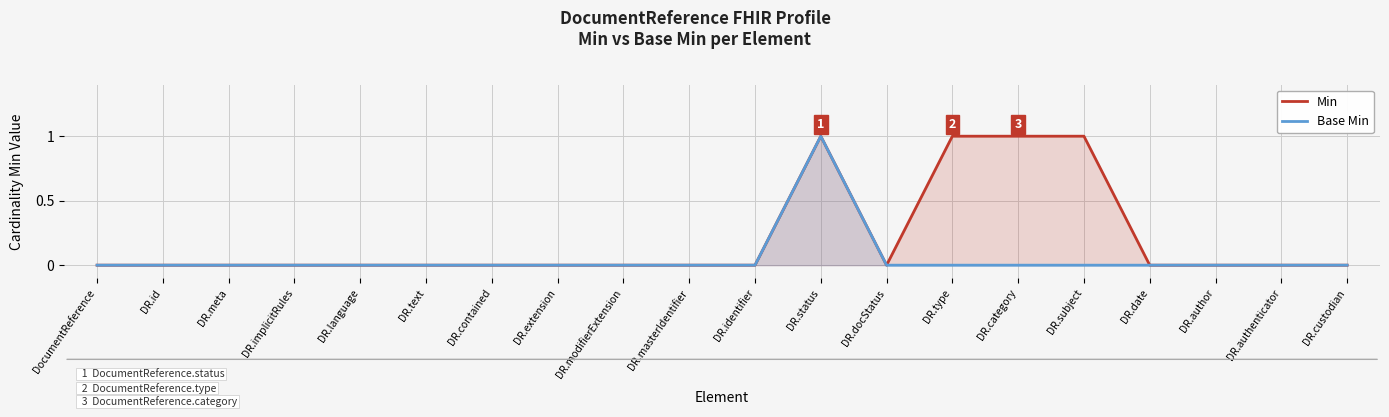

Rank the series by their average value, from highest to lowest.

Min, Base Min